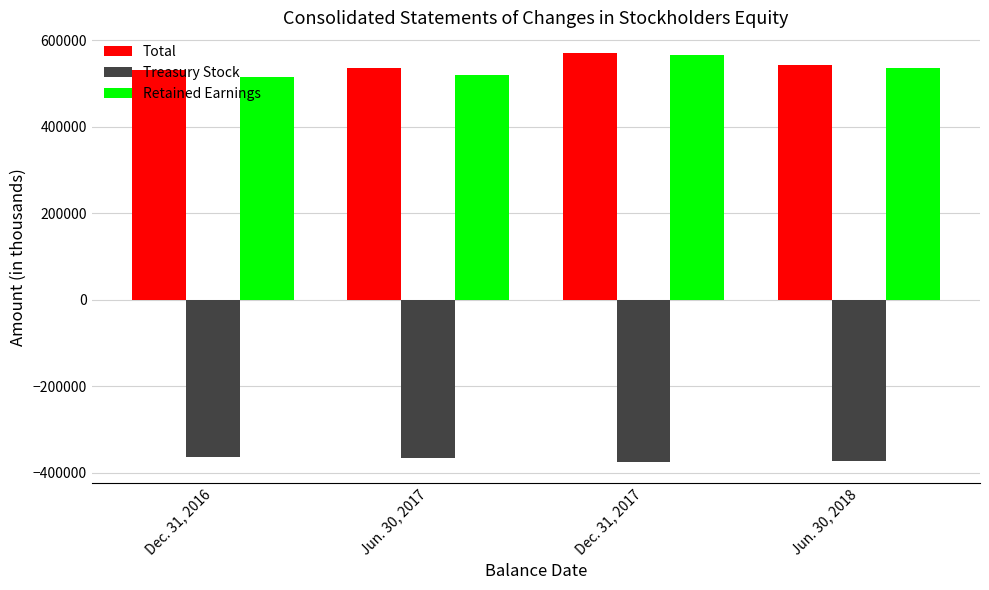

The value of Treasury Stock at Dec. 31, 2016 is -224469. True or false?

False